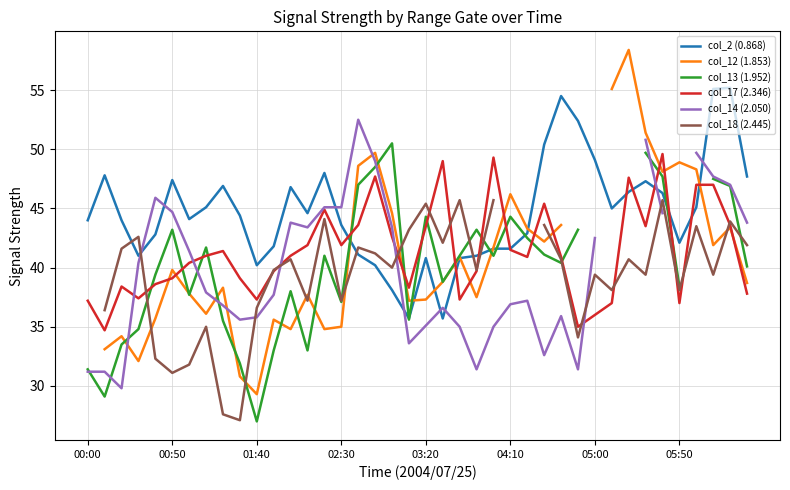

How many interior local valleys does the col_12 (1.853) series have?

10